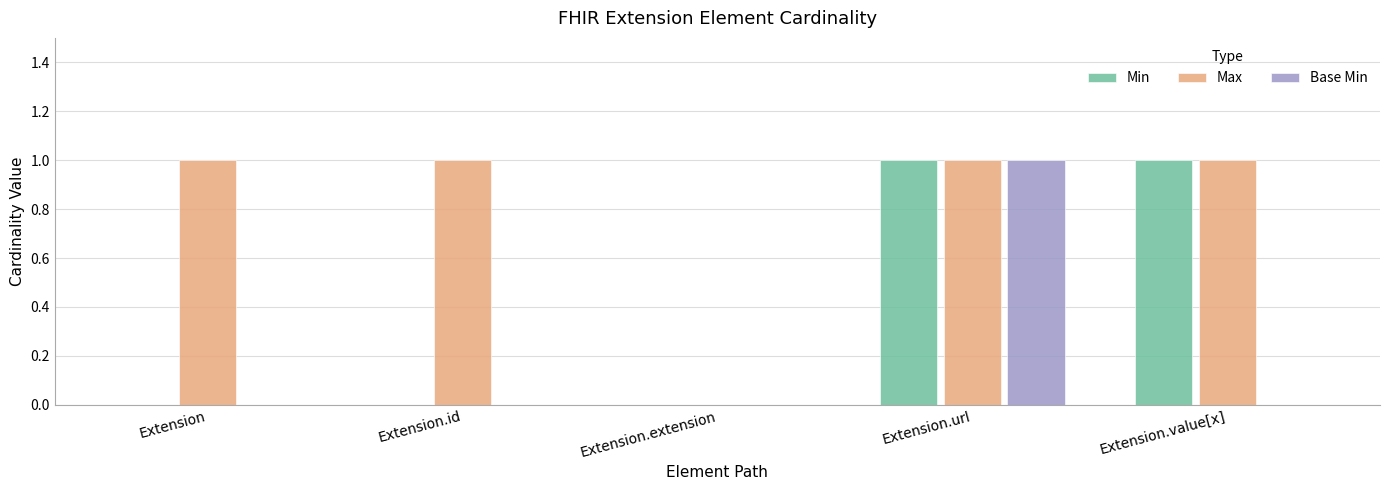

Which series changed the most between Extension and Extension.extension?

Max